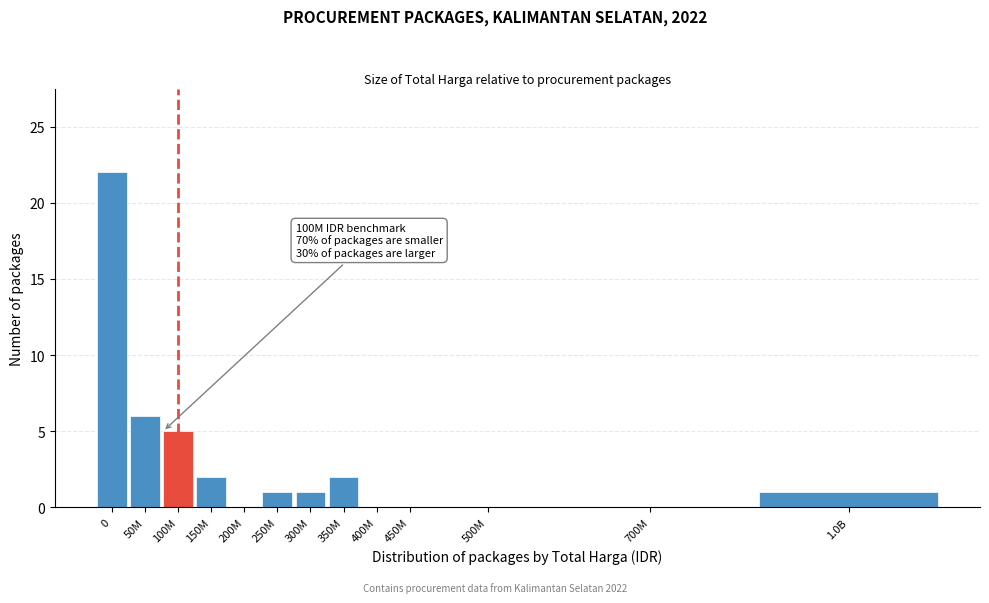

Reading right to left, extract all data points from this chart.

1.0B=1	700M=0	500M=0	450M=0	400M=0	350M=2	300M=1	250M=1	200M=0	150M=2	100M=5	50M=6	0=22